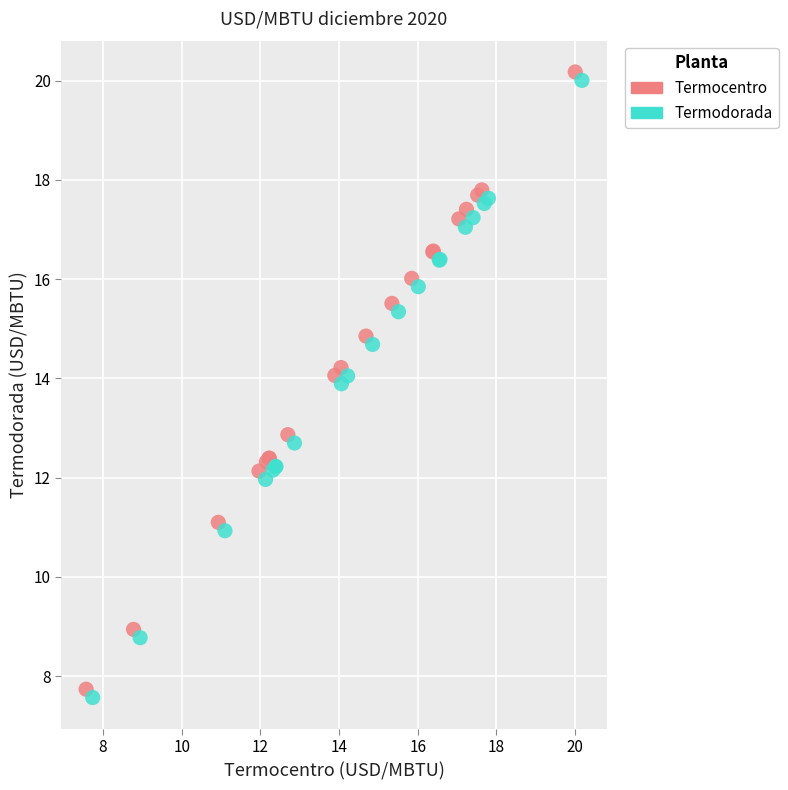

Which series has the widest spread of Y values?

Termocentro